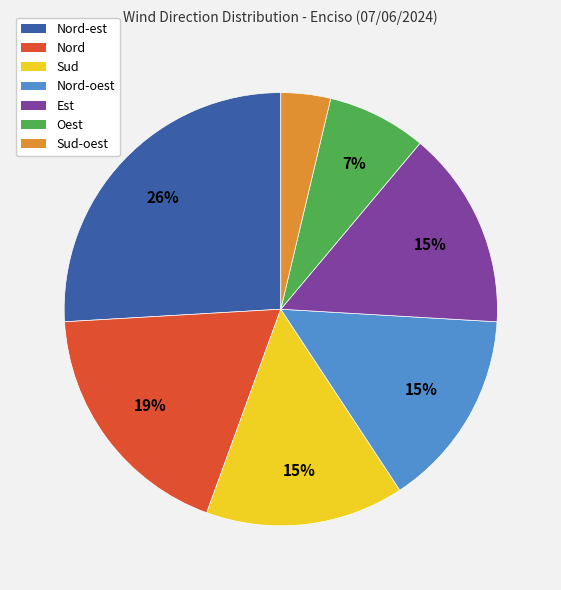

To the nearest percent, what is the difference between the largest and smallest slice percentages?

22%